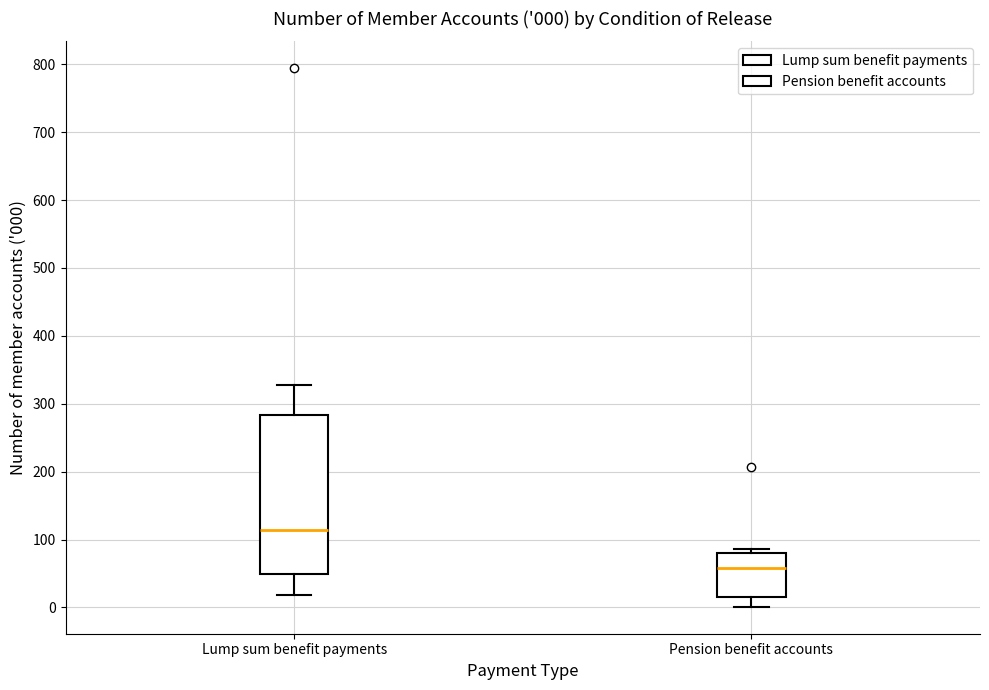

Which box has the lowest median line?

Pension benefit accounts